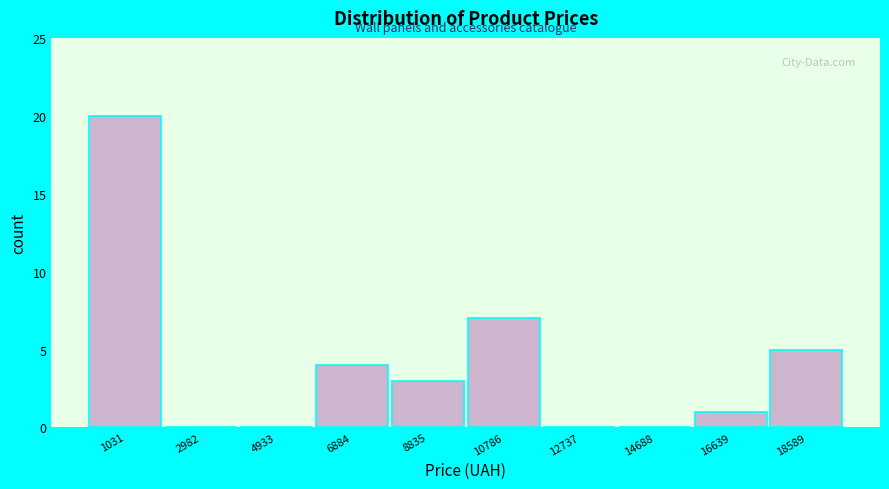

Which range on the x-axis has the tallest bar?

0 to 2000